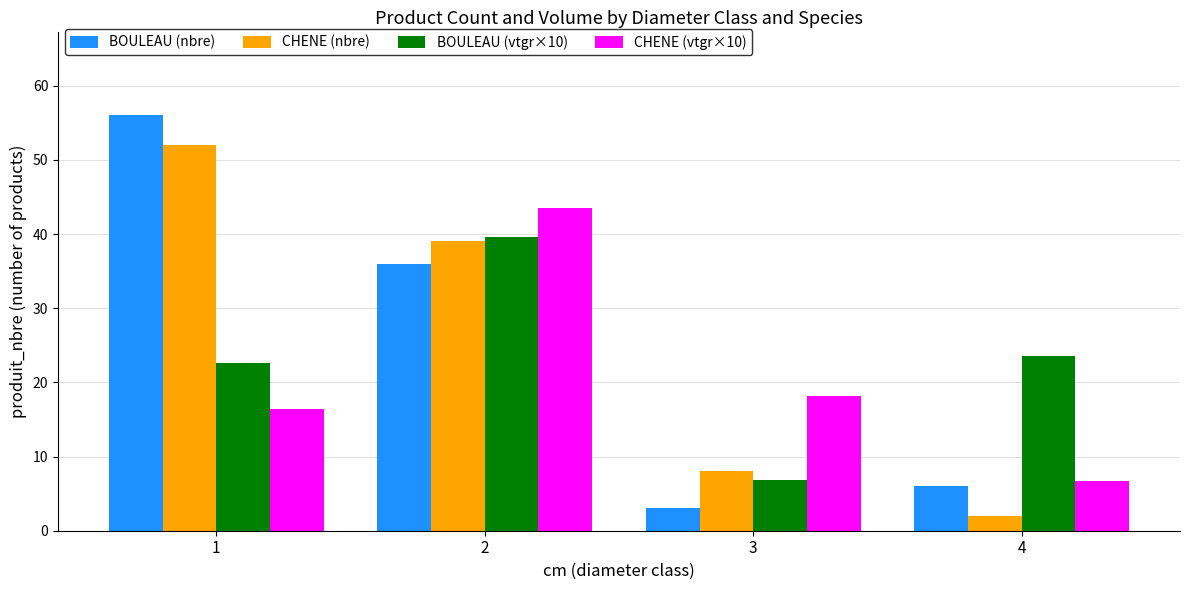

What is the value of the CHENE (vtgr×10) bar at the 2nd from the left?

43.5